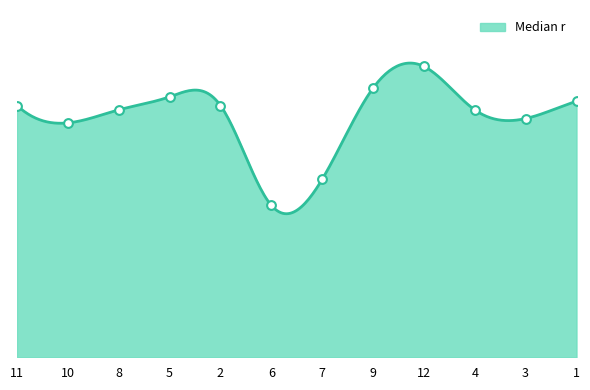

Which has a higher value, 2 or 7?

2